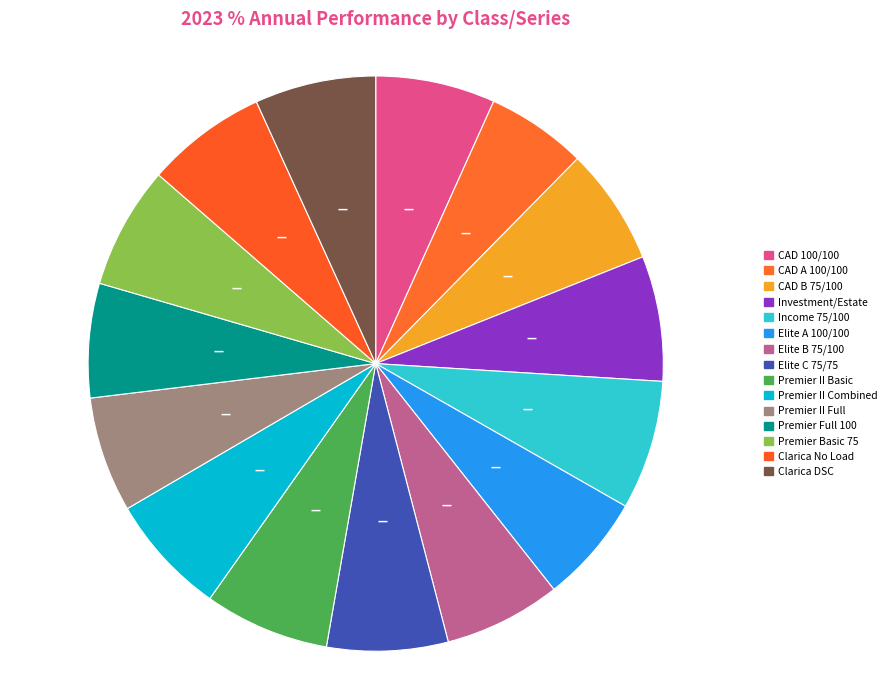

Count the number of slices in the pie.

15